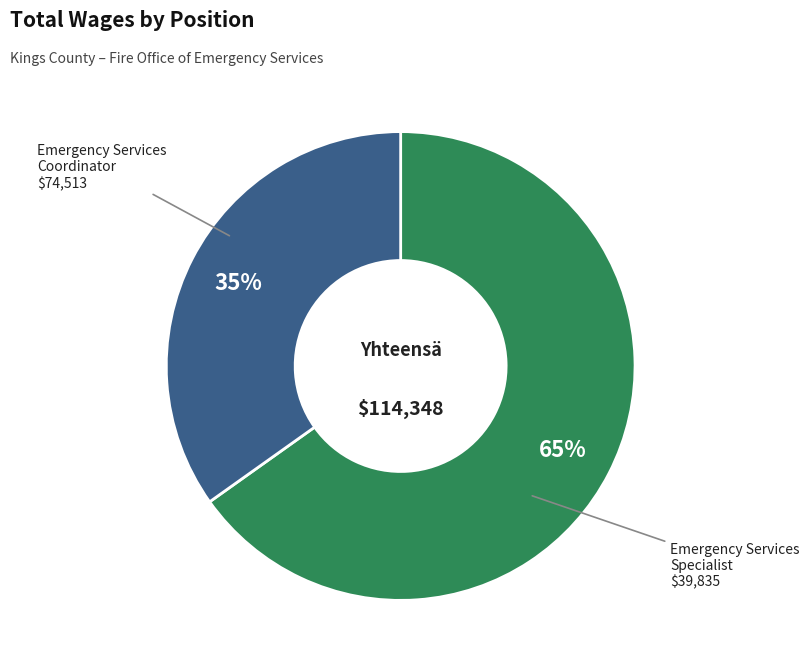

How many segments does this pie chart have?

2